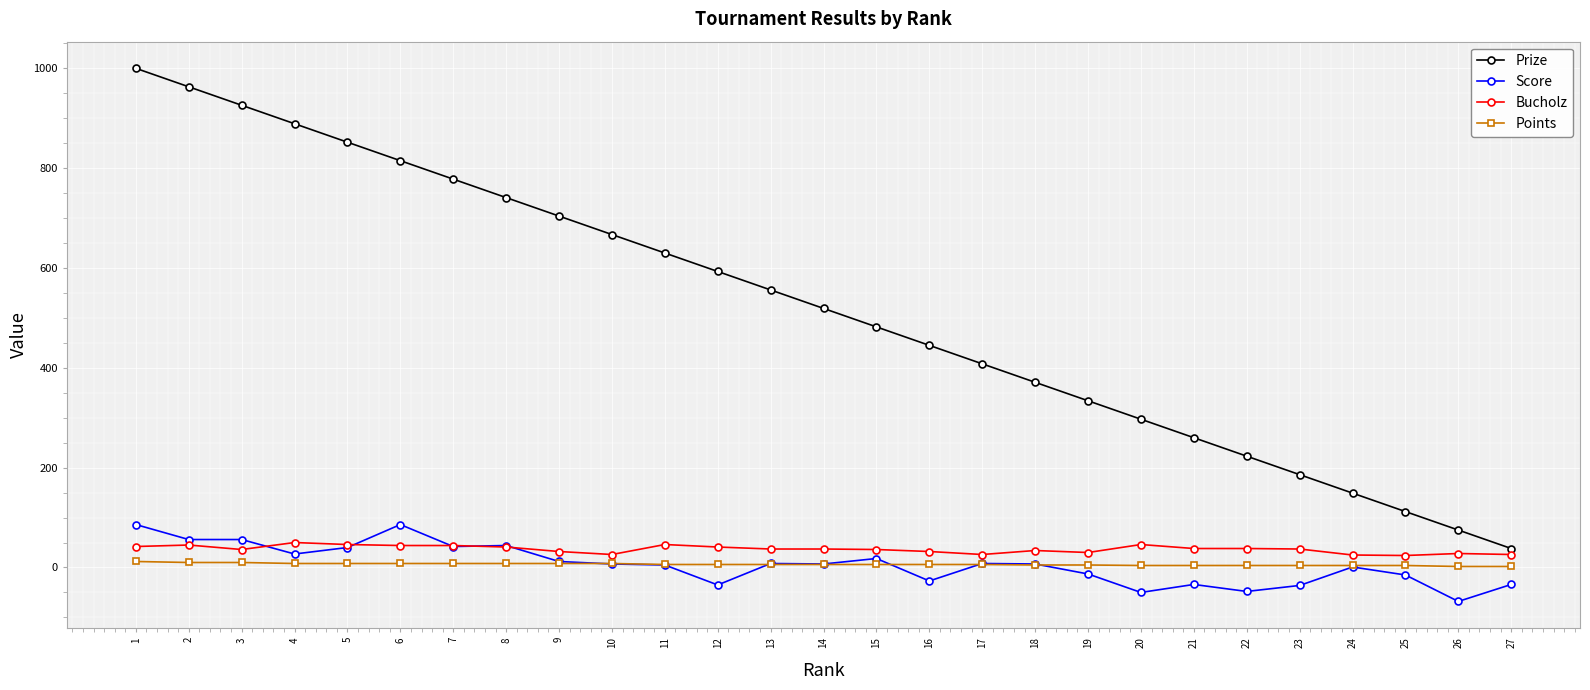

At which category is the sum across all series the highest?

1